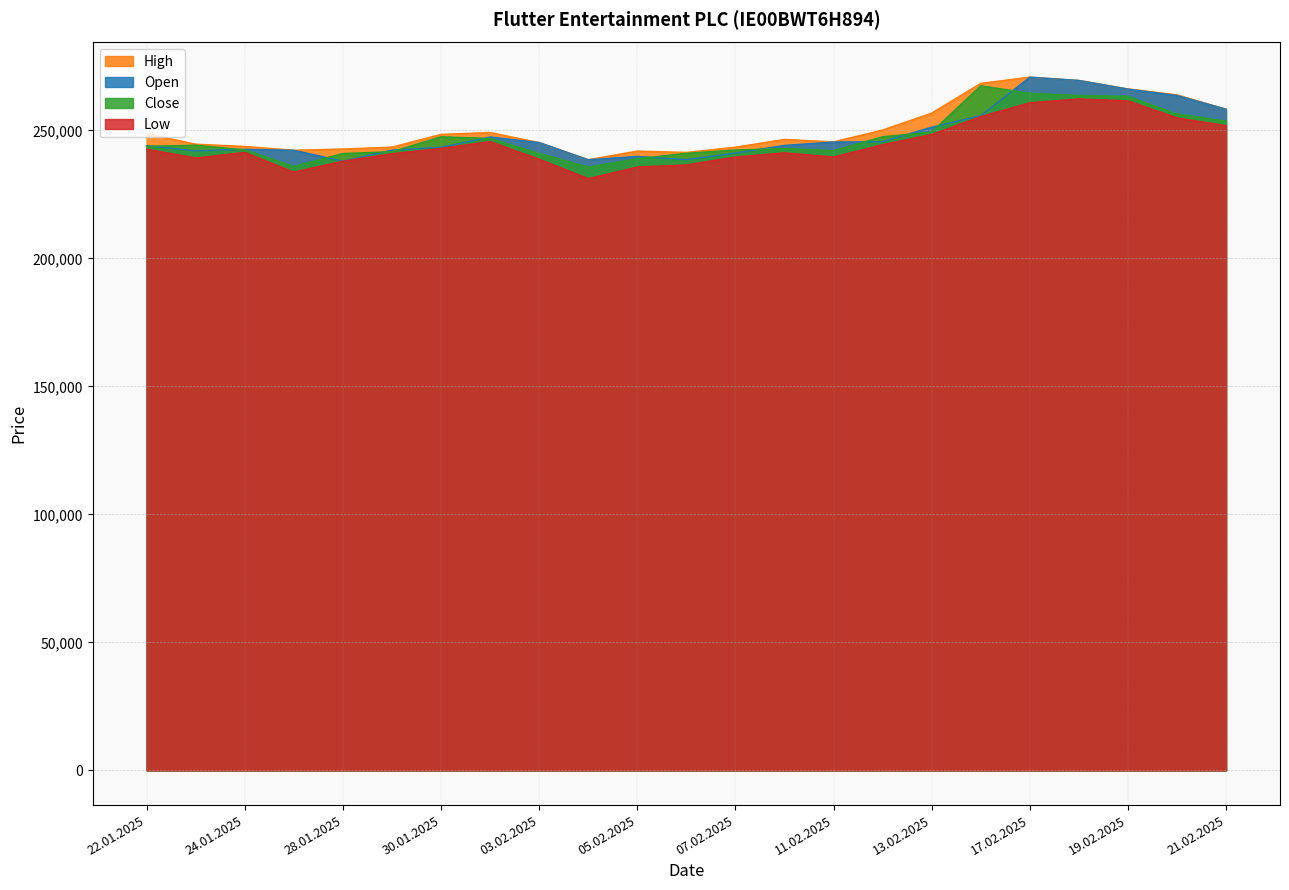

What position from the left is 04.02.2025?

10